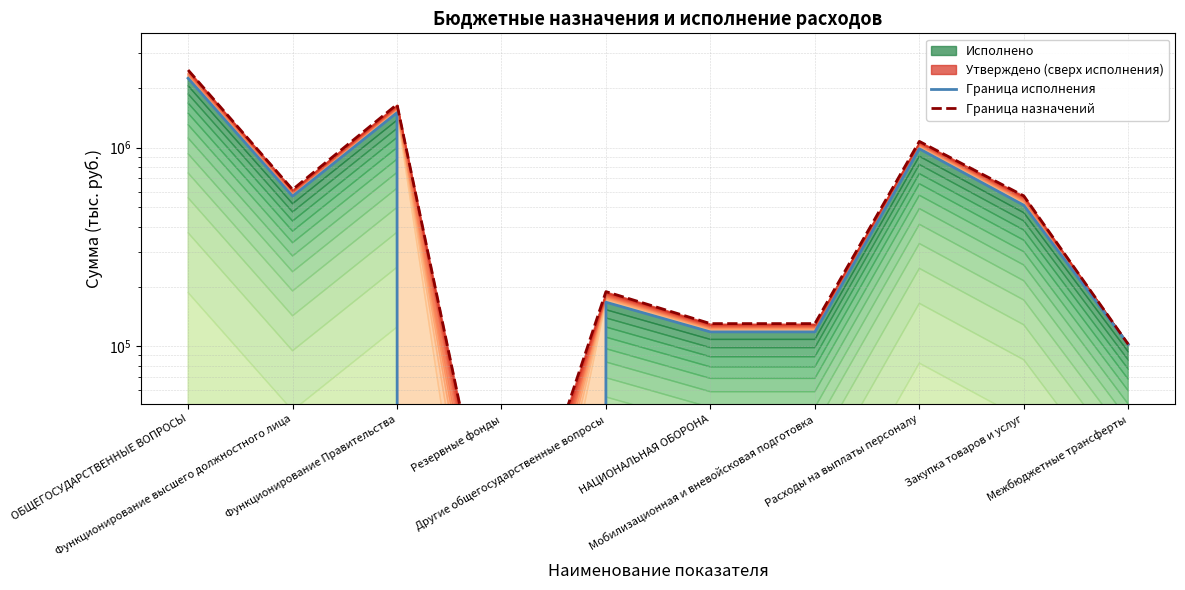

True or false: Граница назначений and Граница исполнения cross at least once.

False